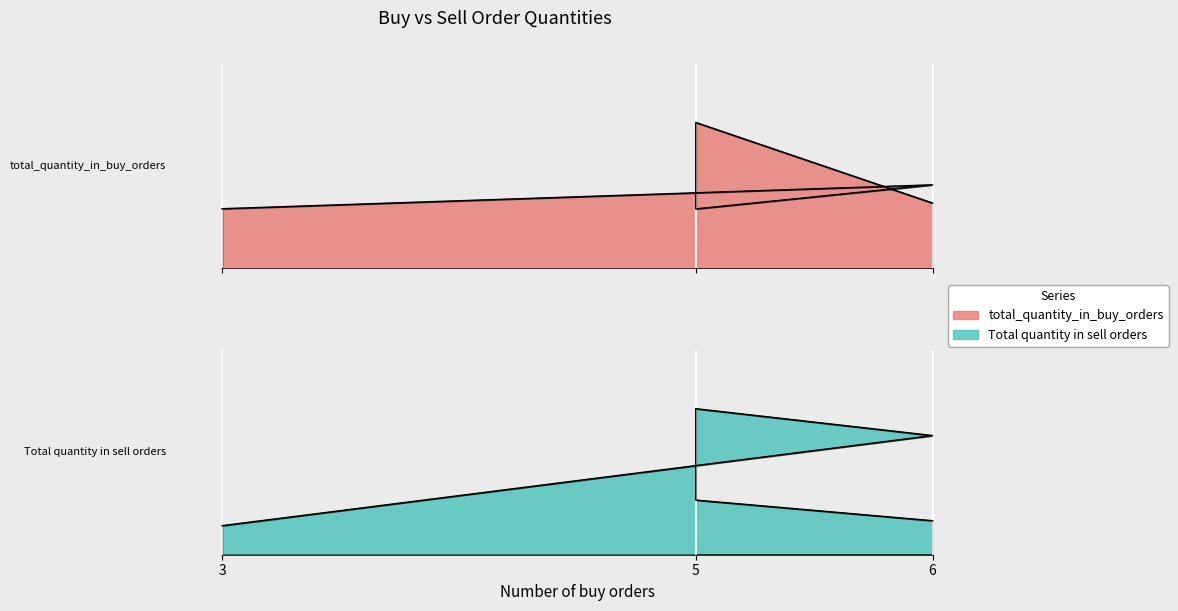

What is the greatest value displayed?

1.0